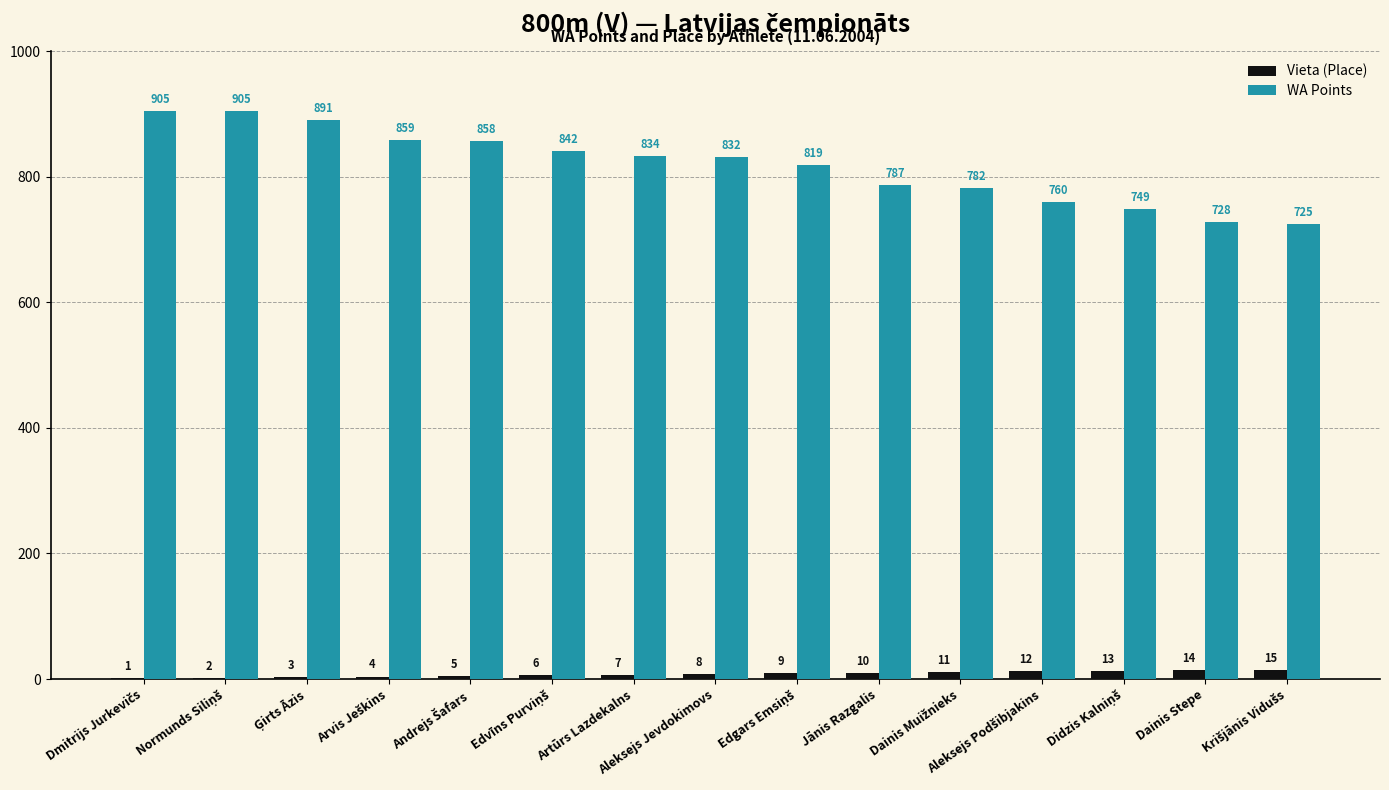

What is the approximate value of WA Points at Aleksejs Jevdokimovs, to the nearest 5?

830